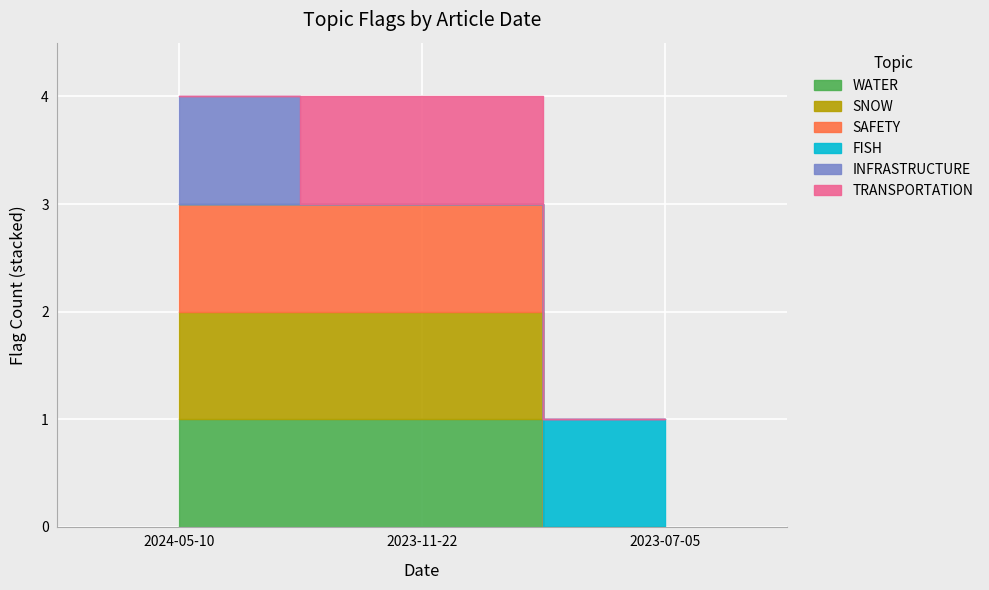

Which category has the lowest value in the SNOW series?

2023-07-05